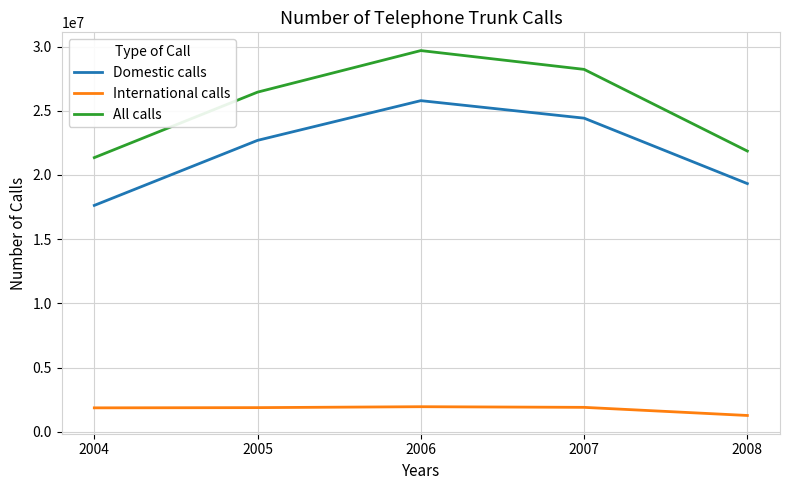

What is the difference between the highest and lowest values at 2004?

19487520